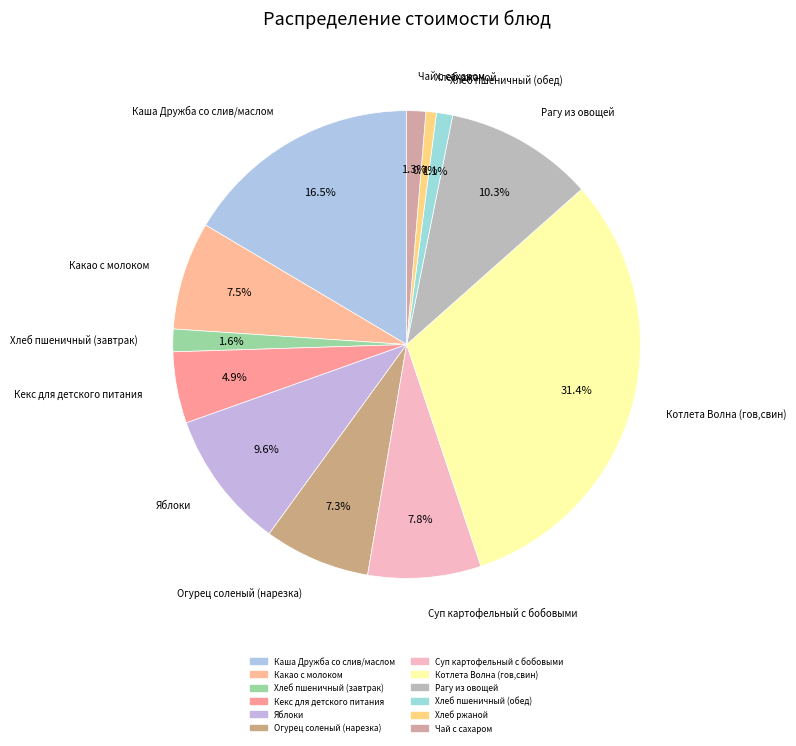

The Какао с молоком slice represents 17% of the pie. True or false?

False